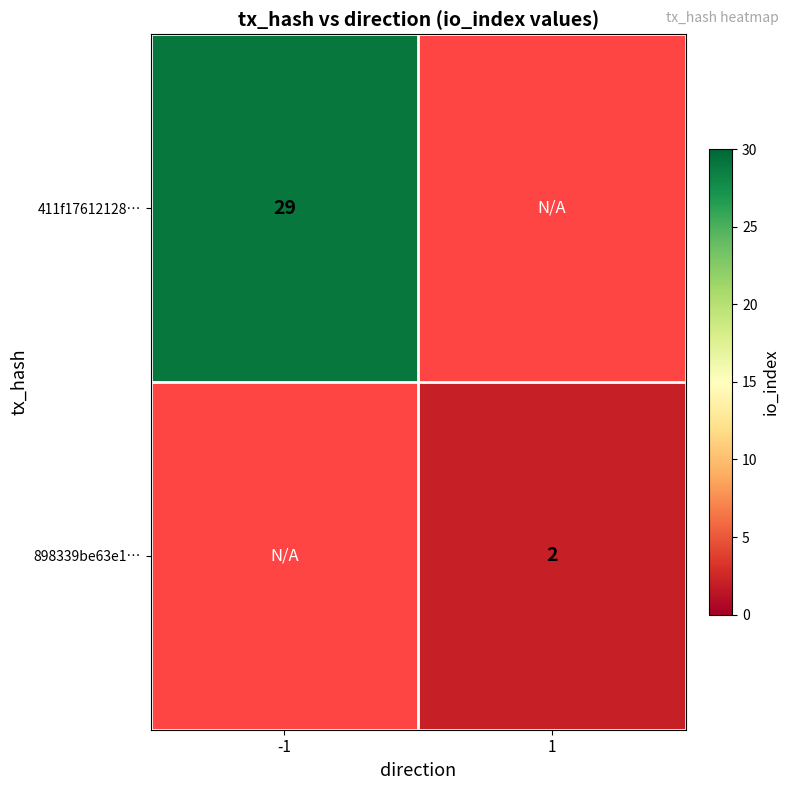

How many distinct data groups are displayed?

2